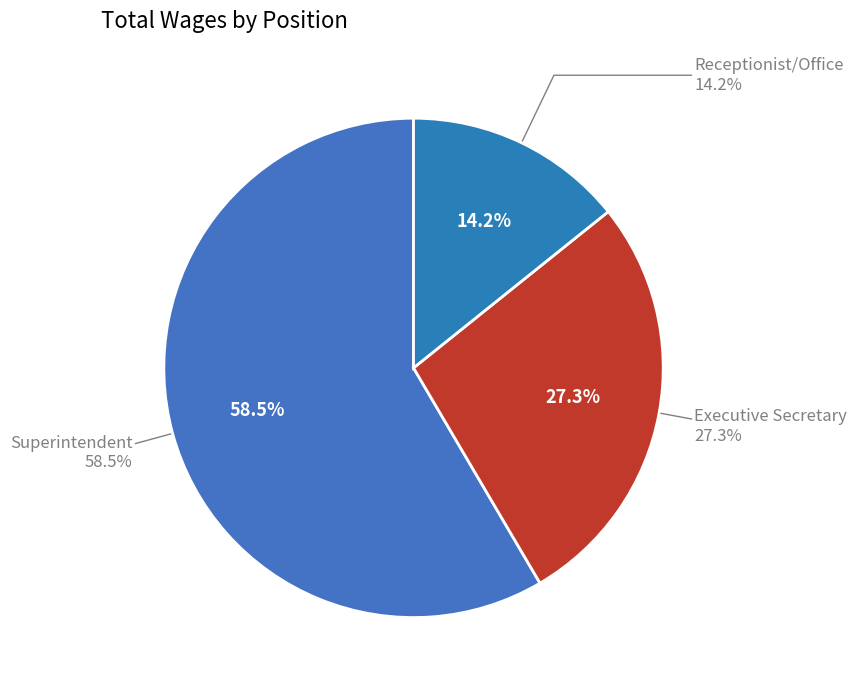

What percentage is NOT represented by Receptionist/Office?

85.8%